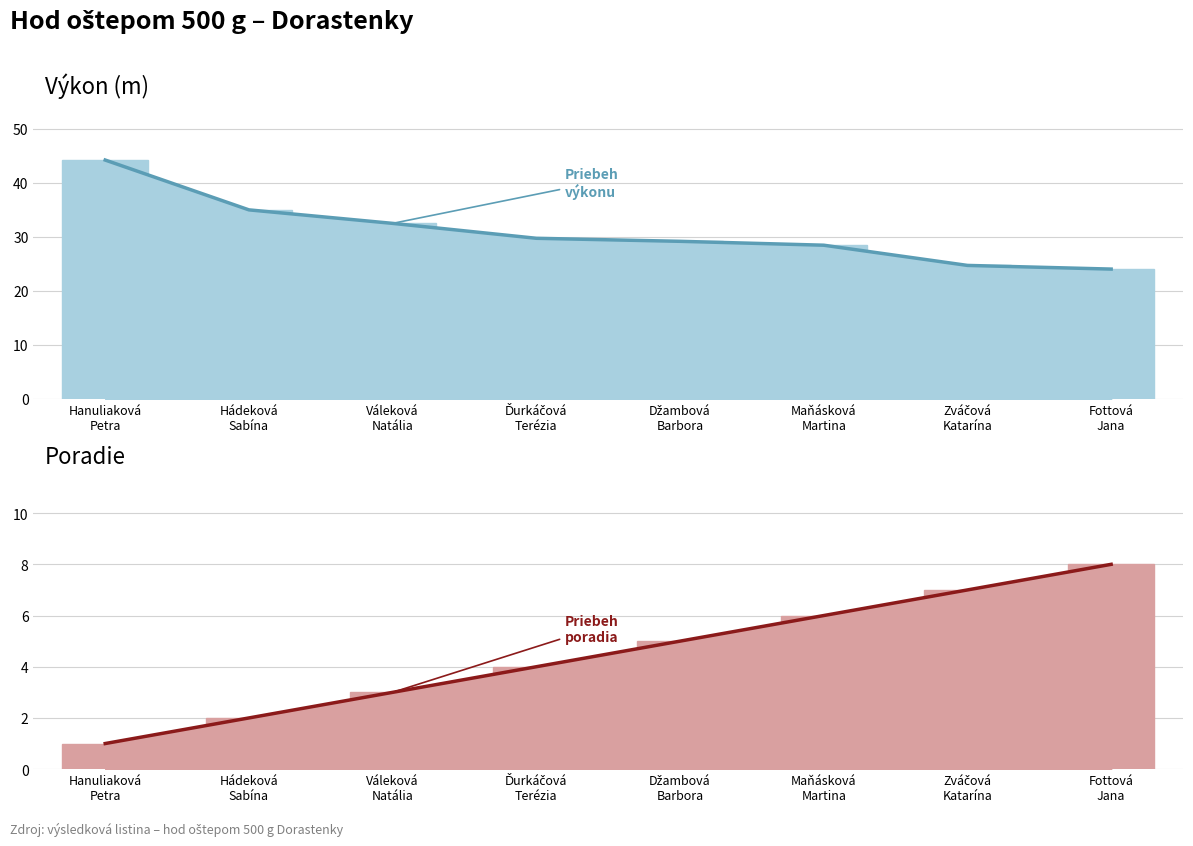

How many bars are there in total?

16